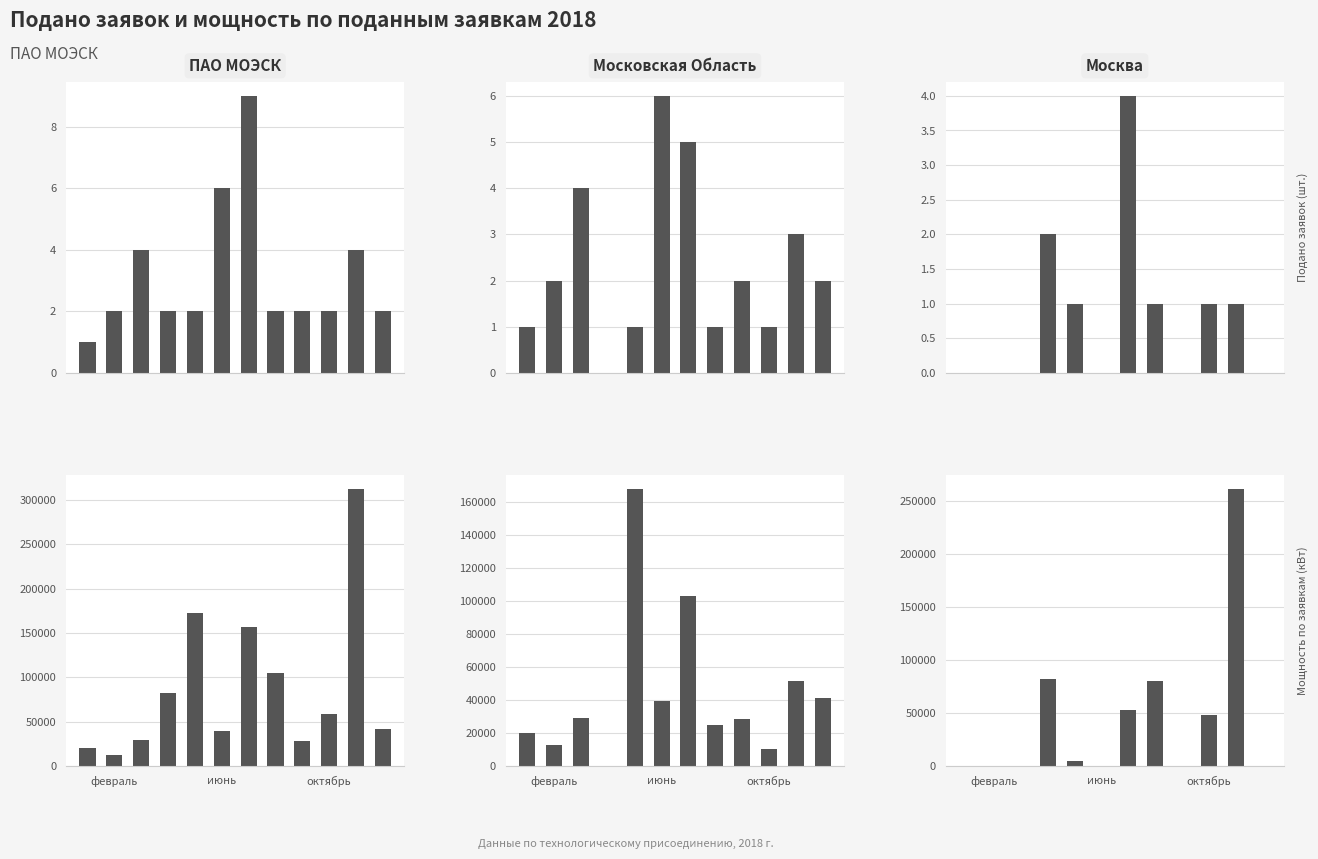

What is the label of the 8th bar from the right?

4